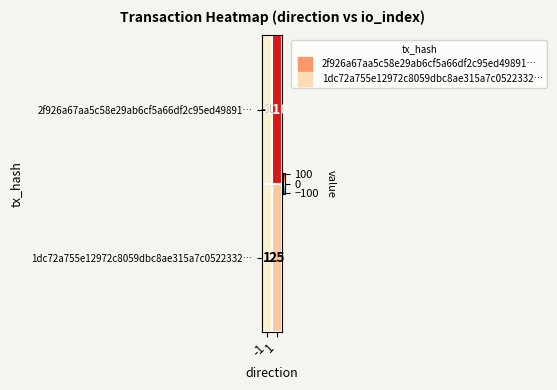

How many data points does each series have?

2